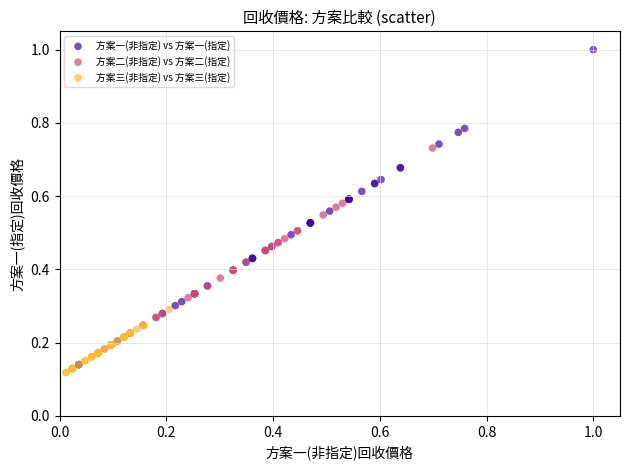

Which series has the largest Y range (max minus min)?

方案一(非指定) vs 方案一(指定)